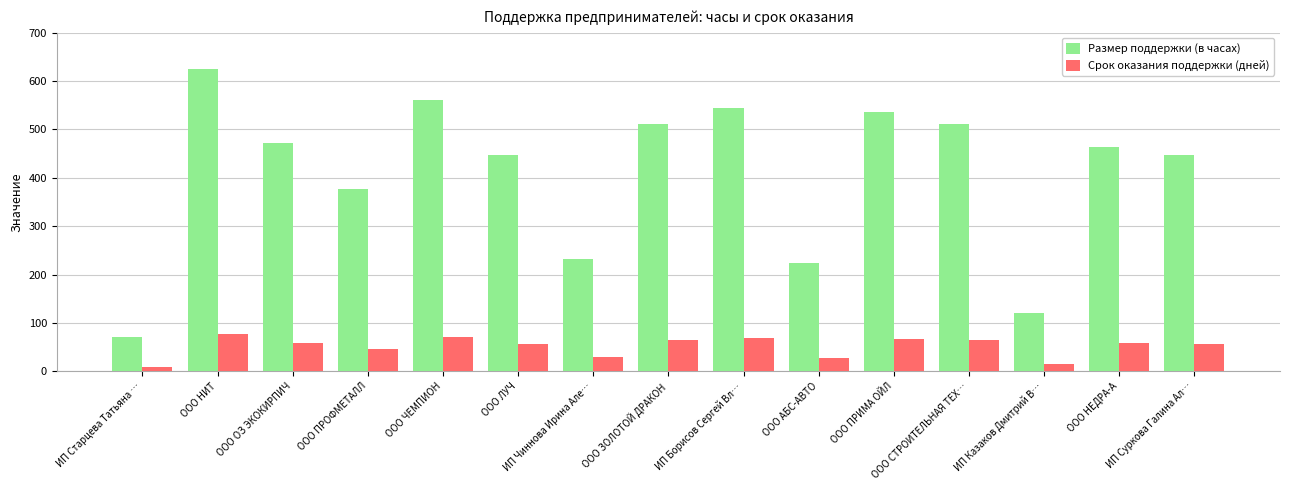

At how many categories does at least one series exceed 155?

13